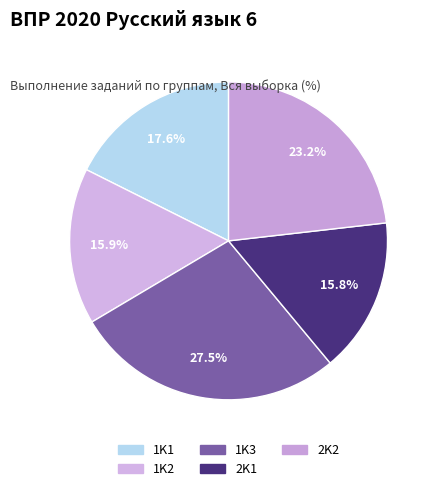

To the nearest percent, what percentage of the pie is 1K2?

16%